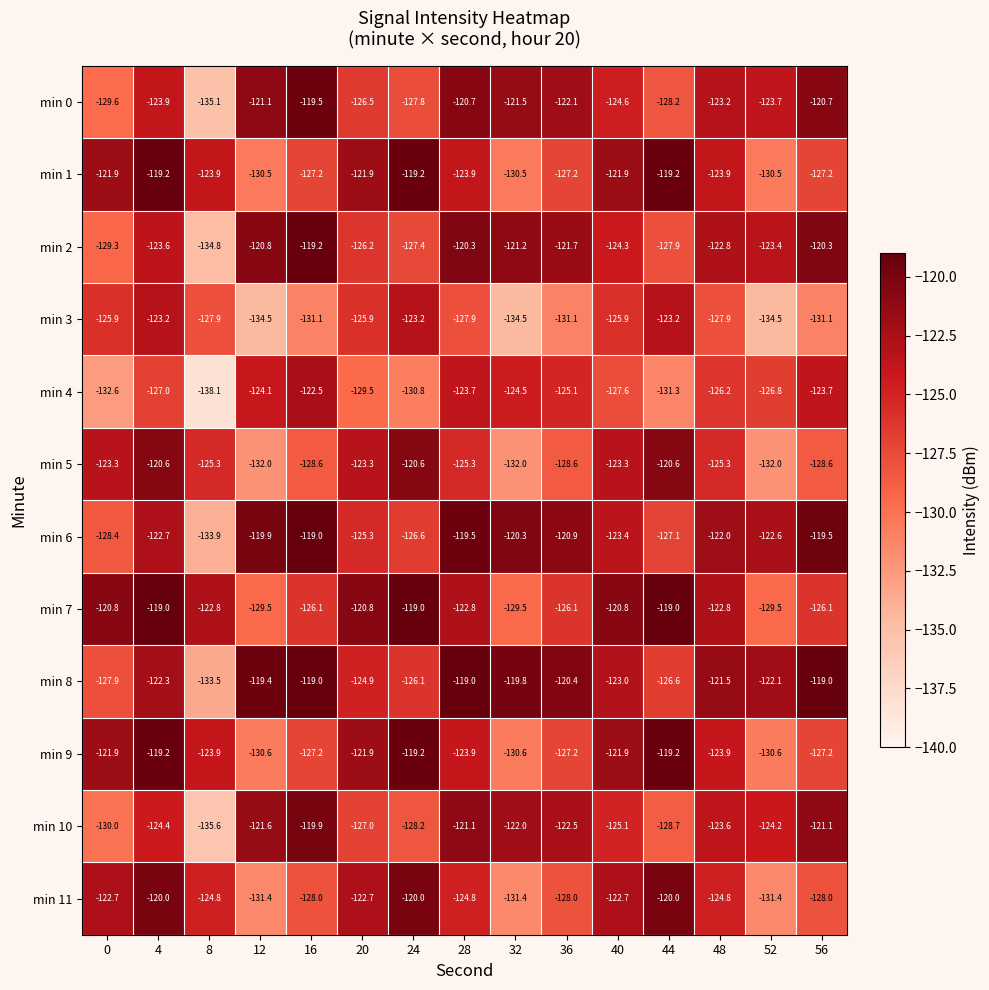

What is the total value across all series at 16?

-1487.3